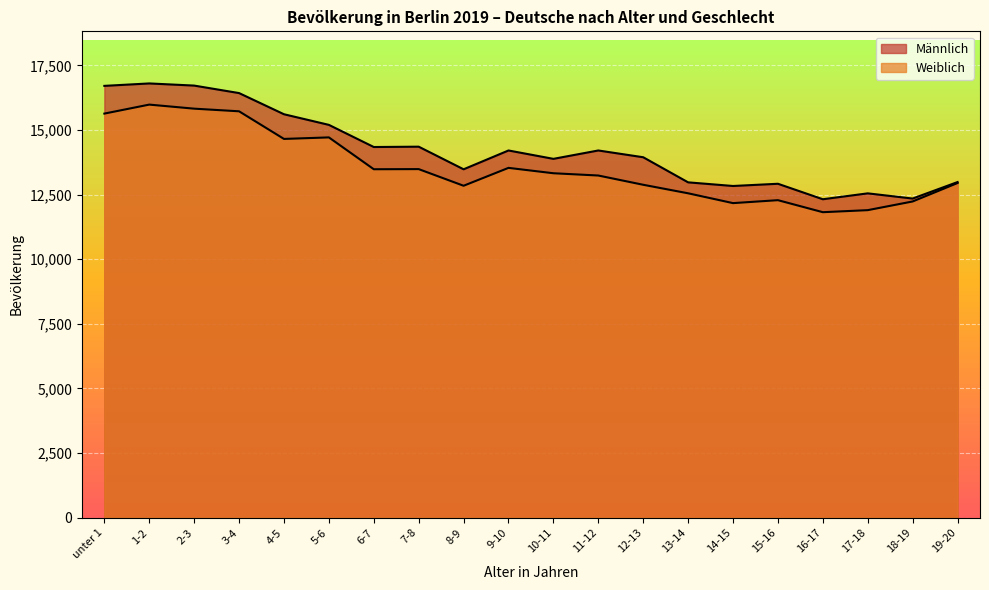

At how many categories does at least one series exceed 11893?

20